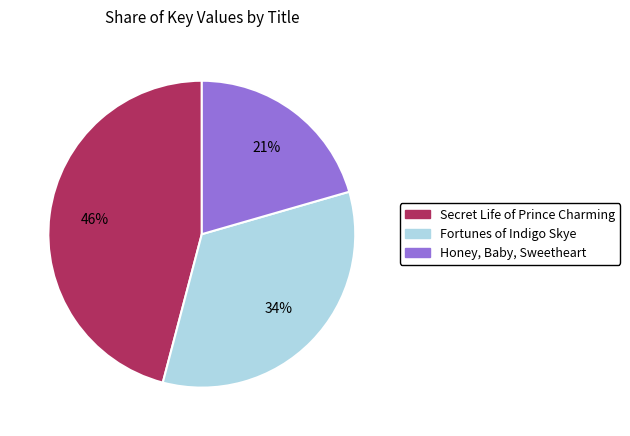

Do Fortunes of Indigo Skye and Secret Life of Prince Charming together represent more than half of the pie?

Yes